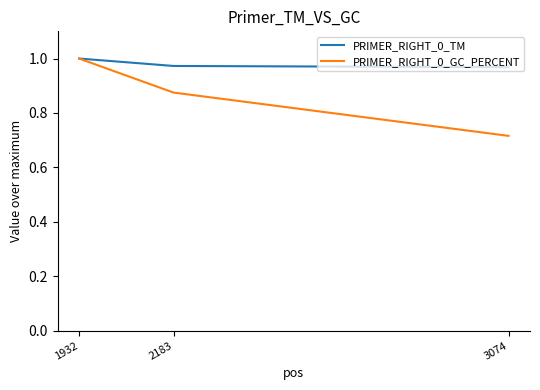

Which label corresponds to the smallest value in the chart?

3074